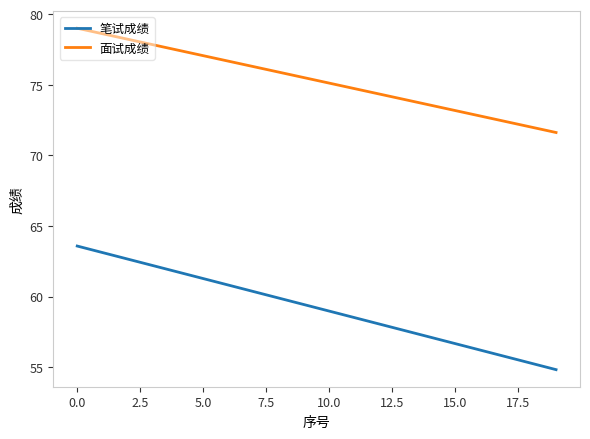

True or false: 面试成绩 and 笔试成绩 intersect in this chart.

False